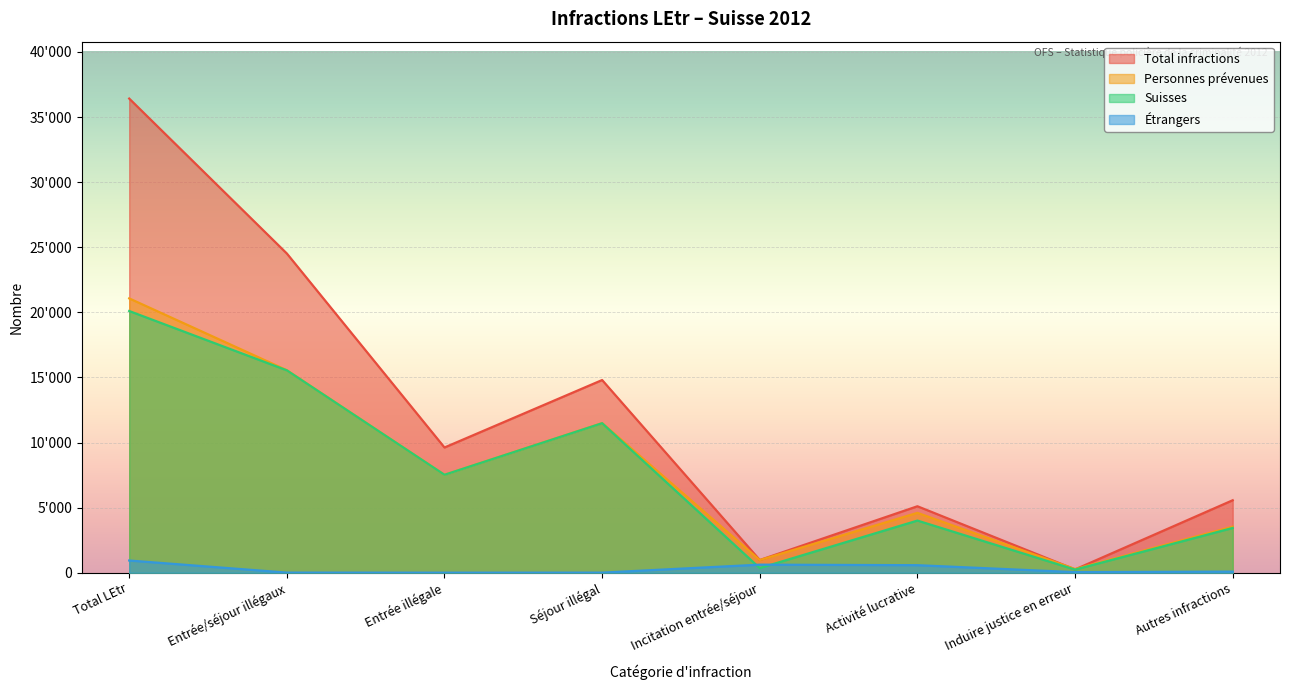

Which series changed the most between Entrée illégale and Activité lucrative?

Total infractions